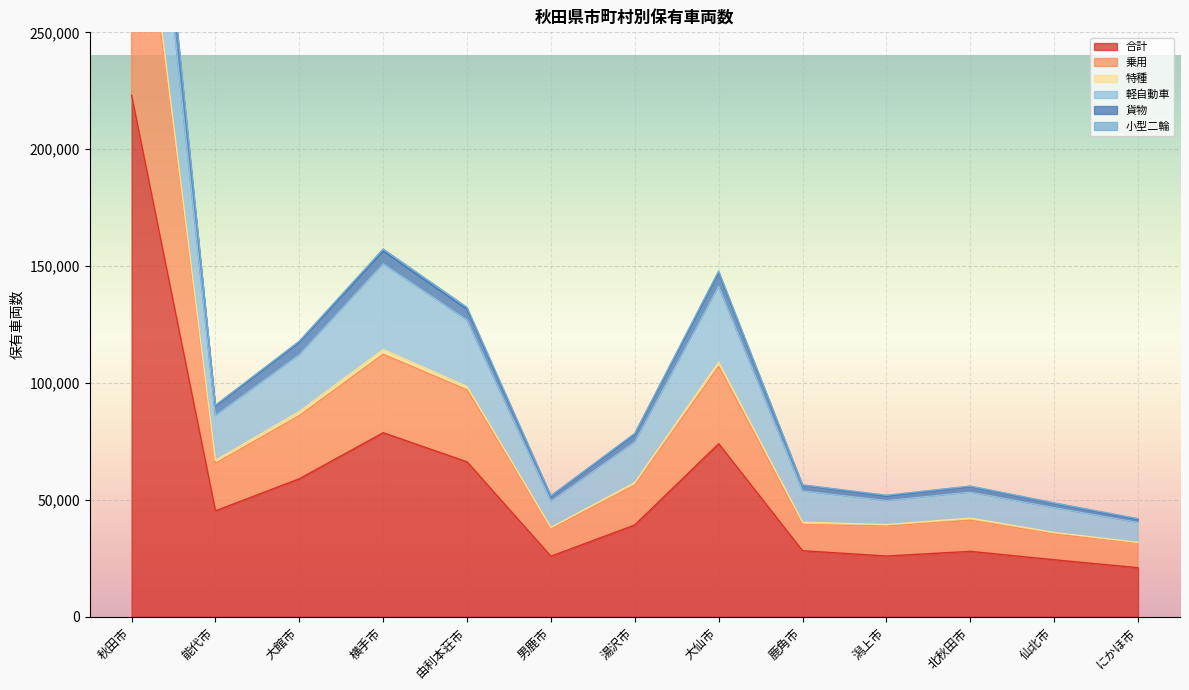

At which label does 合計 reach its peak?

秋田市